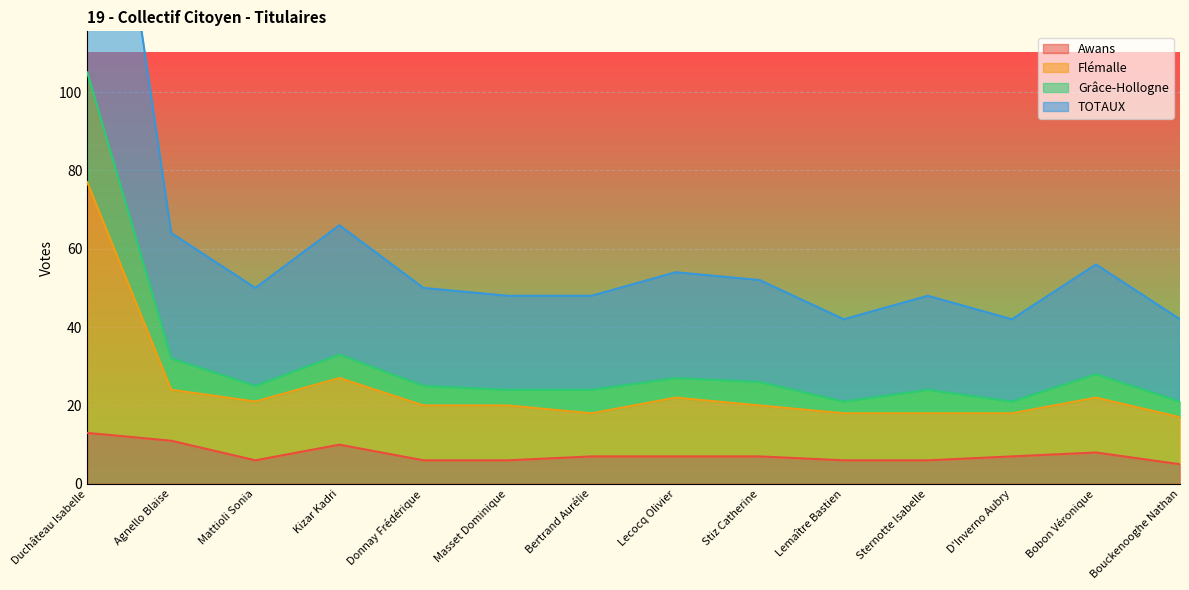

How many values in the Awans series exceed 7?

4